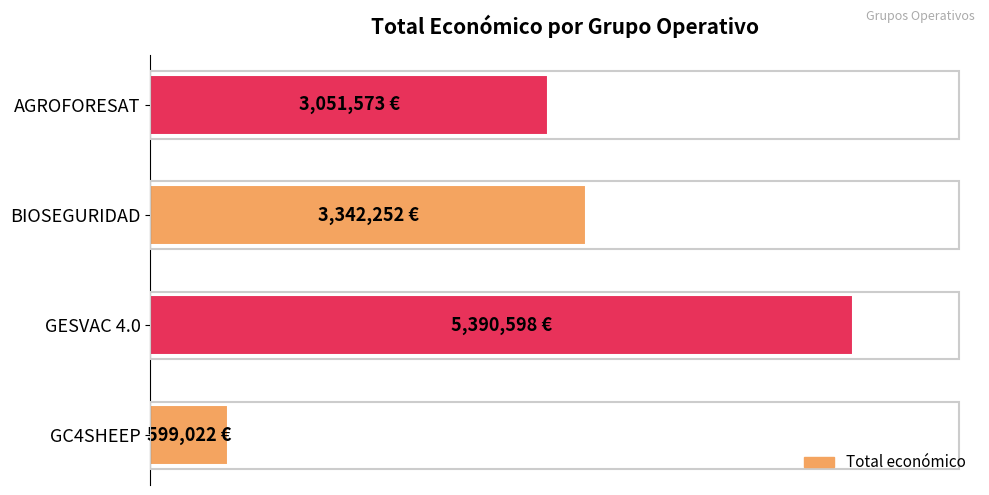

List the labels in order of value, smallest first.

GC4SHEEP, AGROFORESAT, BIOSEGURIDAD, GESVAC 4.0